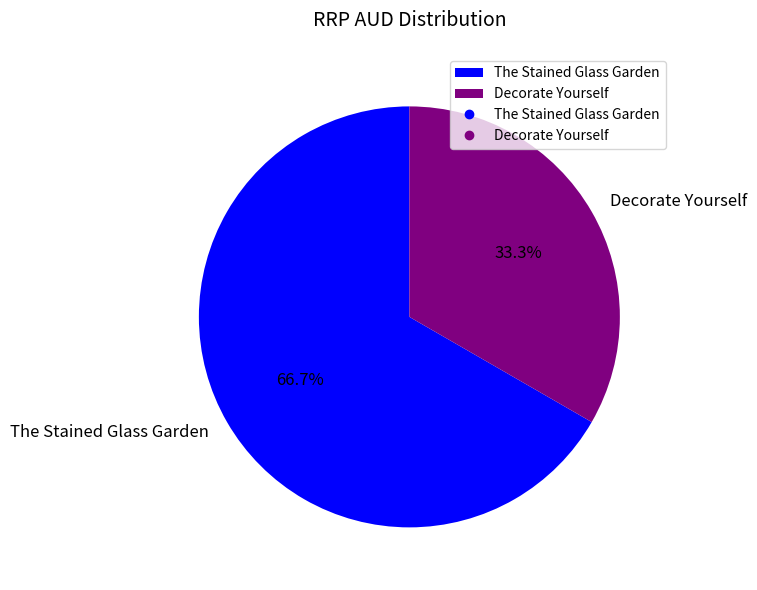

What is the total percentage of Decorate Yourself and The Stained Glass Garden?

100.0%